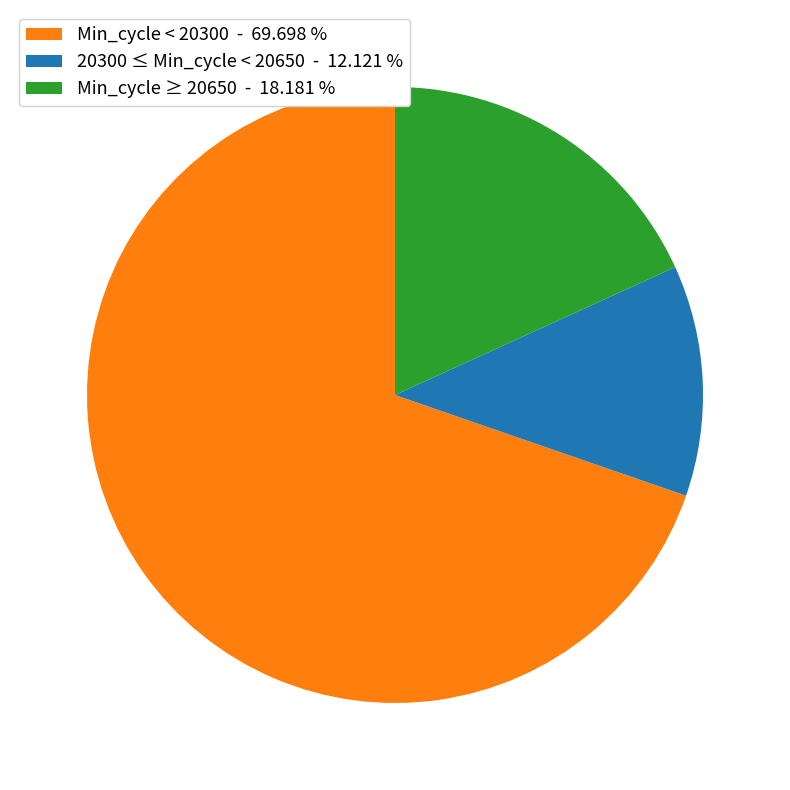

Combined, do Min_cycle < 20300 - 69.698 % and Min_cycle ≥ 20650 - 18.181 % account for over 50%?

Yes